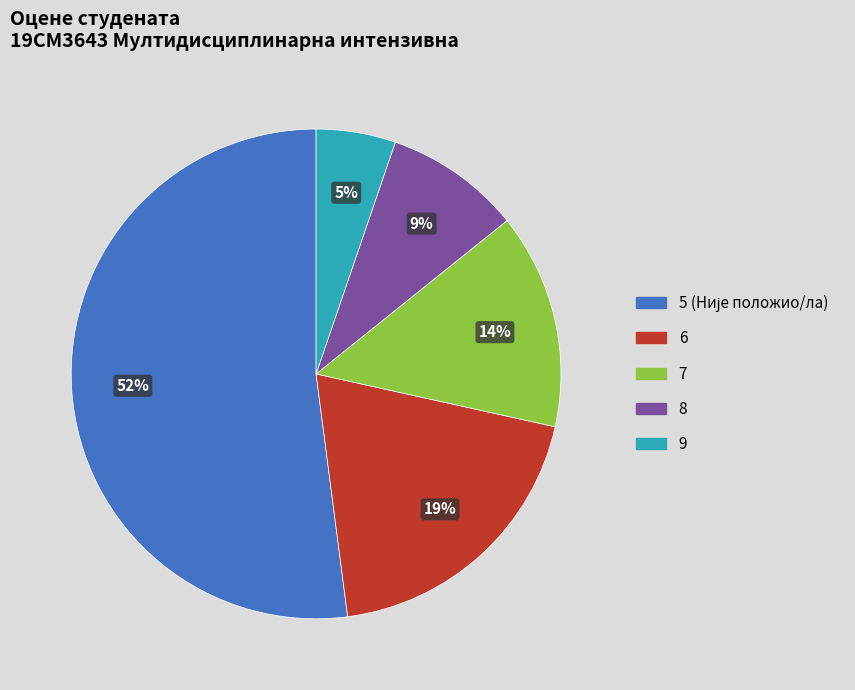

Is 9 the majority of the pie?

No